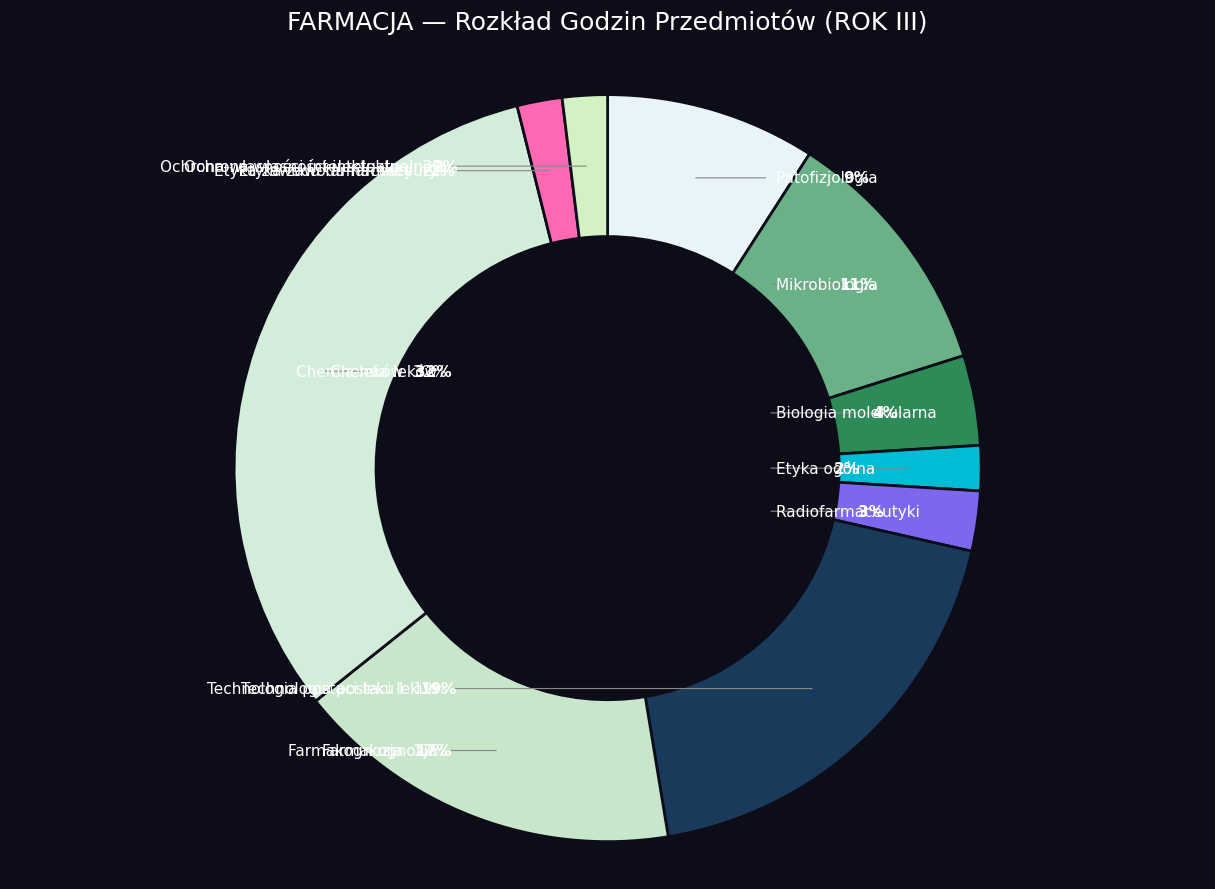

To the nearest percent, what is the combined percentage of Farmakognozja and Biologia molekularna?

21%